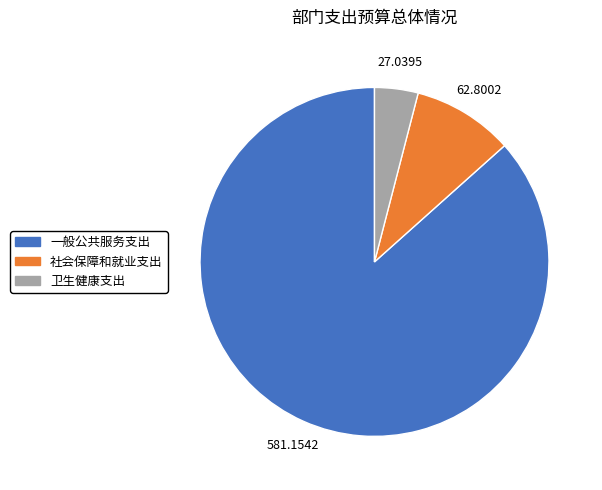

Combined, do 社会保障和就业支出 and 一般公共服务支出 account for over 50%?

Yes